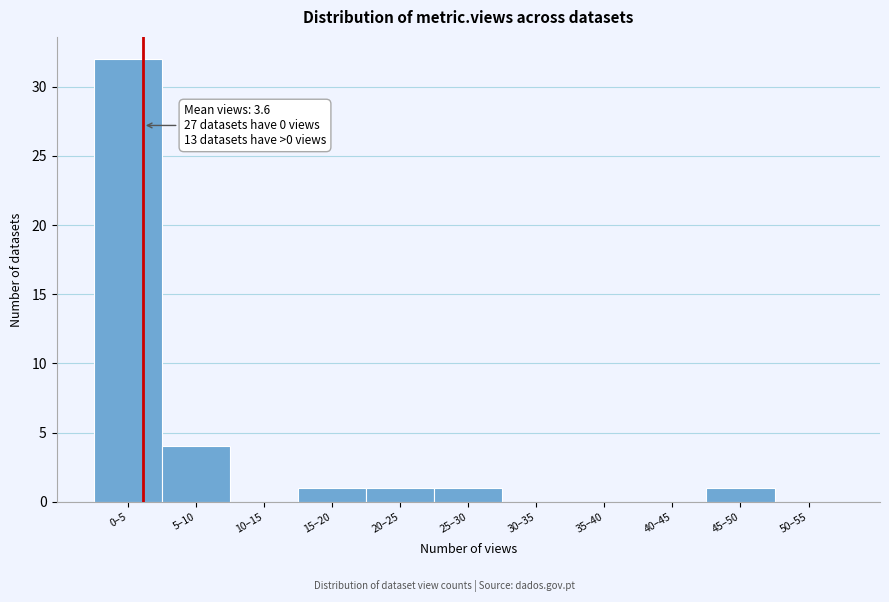

Reading left to right, extract all data points from this chart.

0–5=32	5–10=4	10–15=0	15–20=1	20–25=1	25–30=1	30–35=0	35–40=0	40–45=0	45–50=1	50–55=0